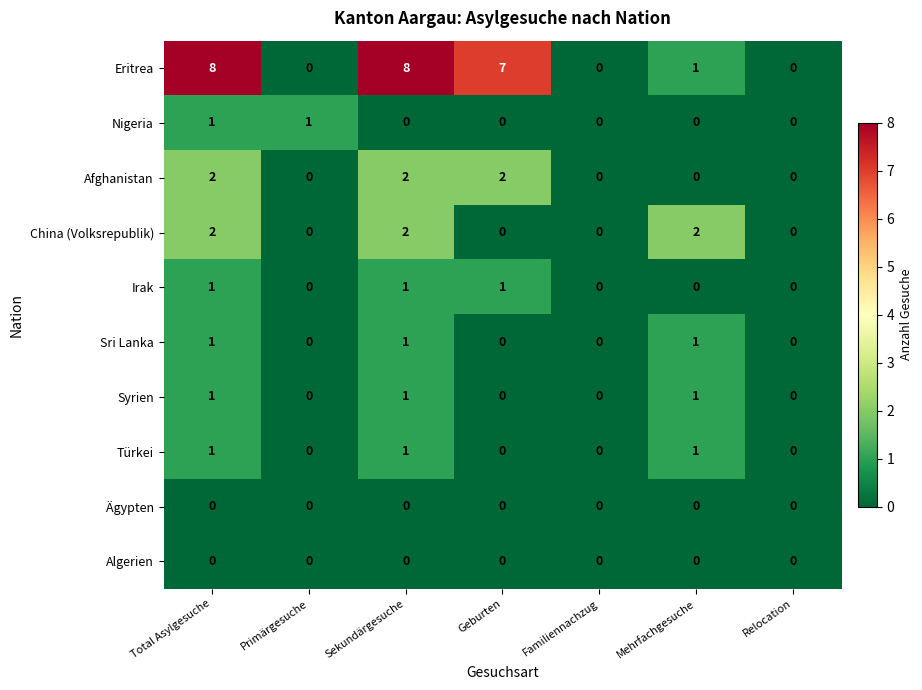

The value of China (Volksrepublik) at Primärgesuche is 0. True or false?

True